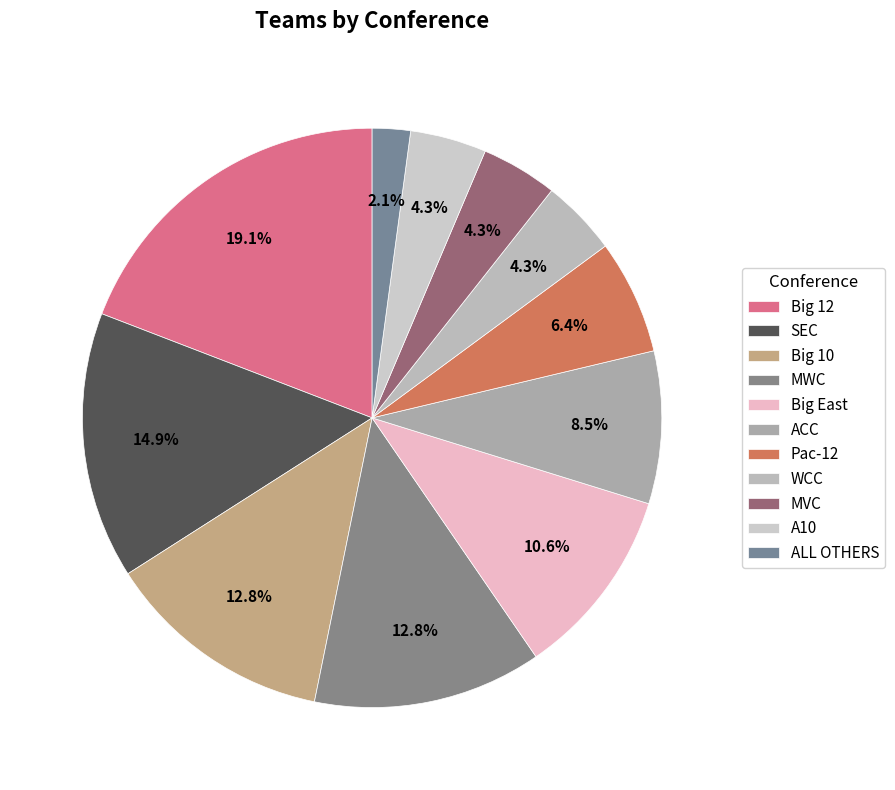

Between MVC and Big 12, which is larger?

Big 12